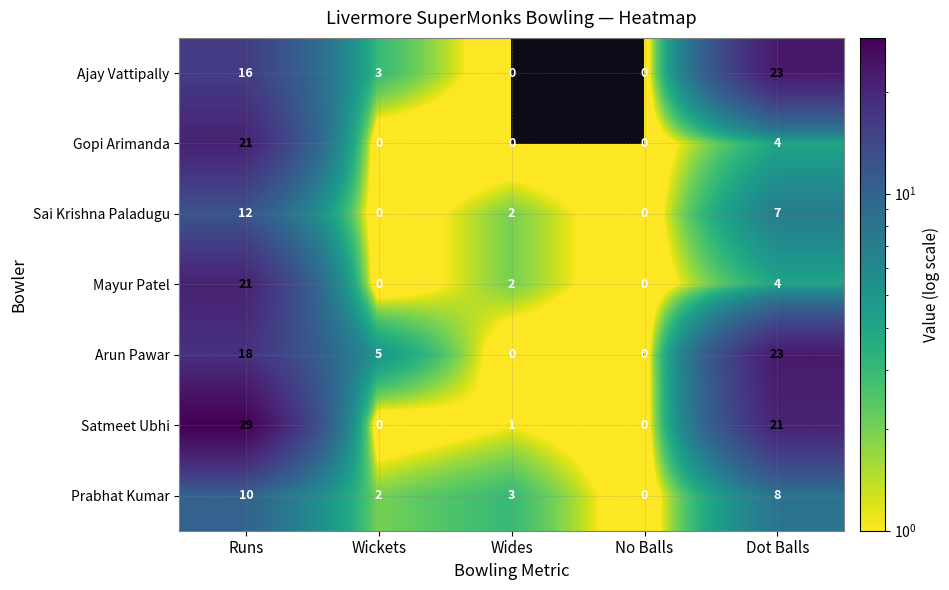

True or false: Mayur Patel has a value of 0 at No Balls.

True